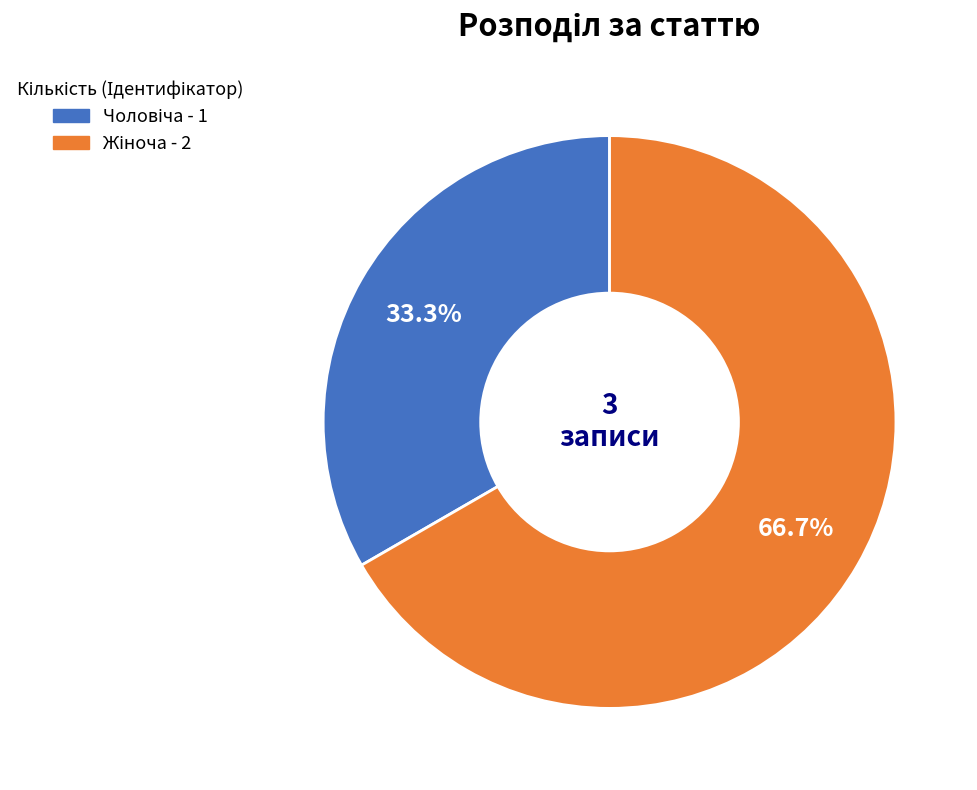

Count the number of slices in the pie.

2